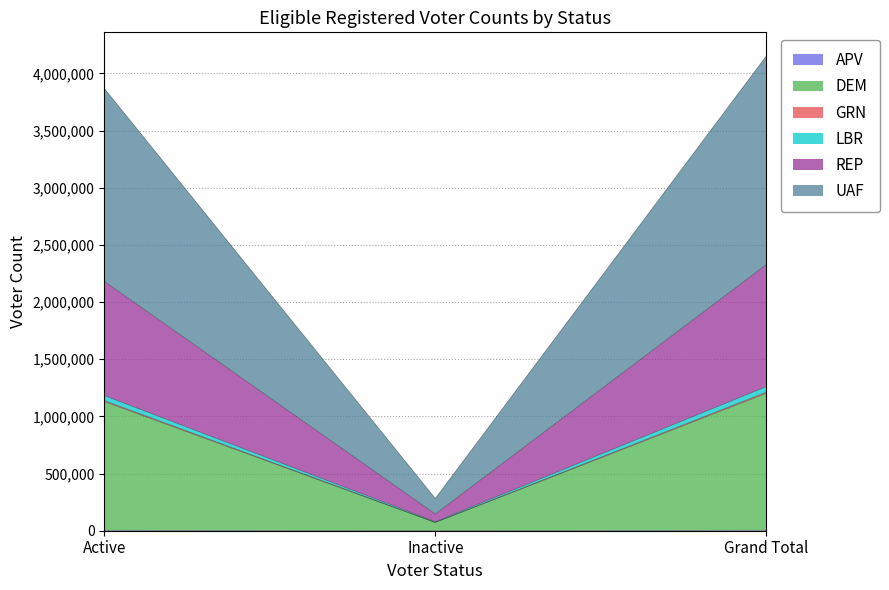

Does the chart display data point markers on the line(s)?

No